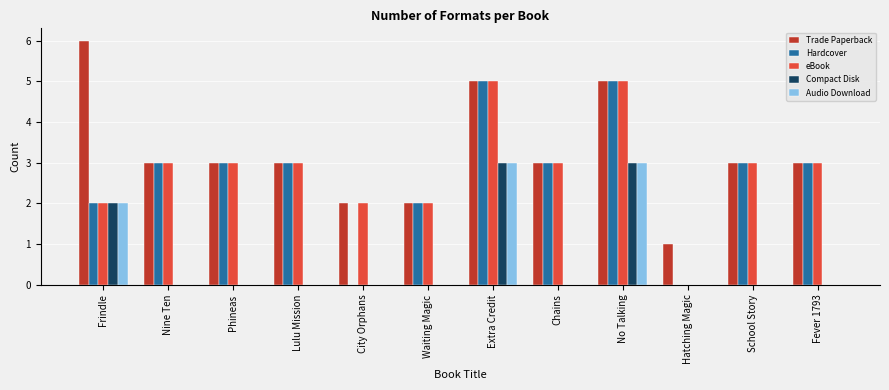

How many groups of bars are there?

12